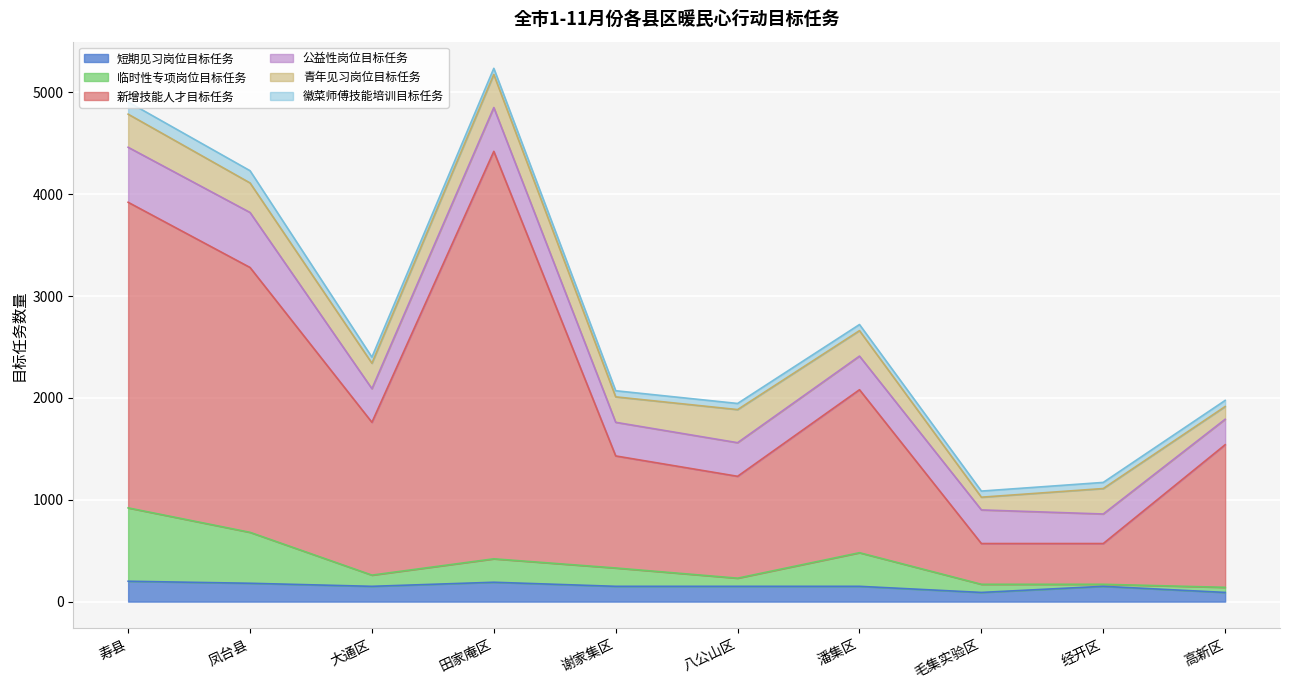

True or false: 短期见习岗位目标任务 has a value of 329 at 寿县.

False